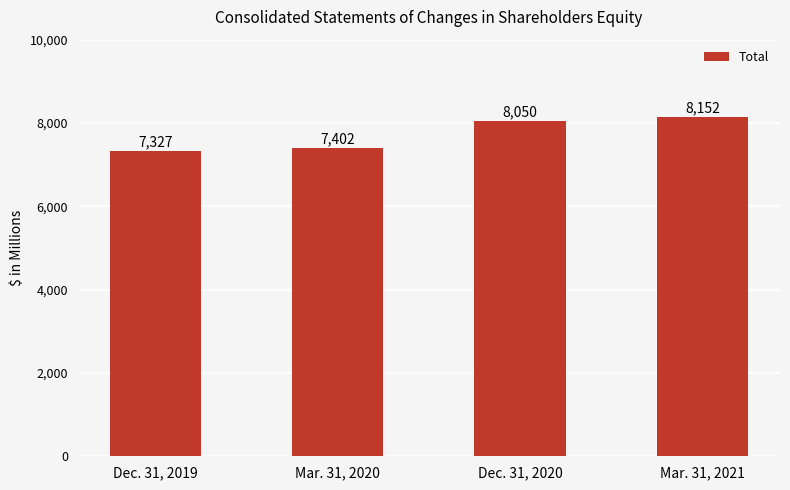

Reading left to right, list all the values displayed in this chart.

Dec. 31, 2019=7327	Mar. 31, 2020=7402	Dec. 31, 2020=8050	Mar. 31, 2021=8152